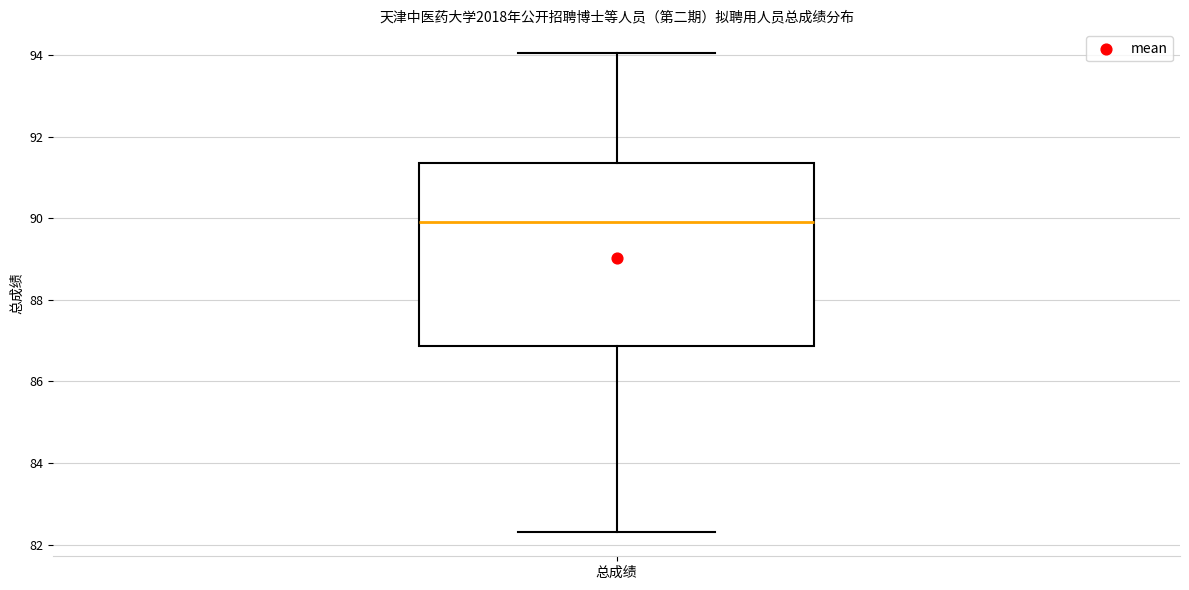

Transcribe this box plot: give where the median line is, the range the box spans, and where the two whiskers end, as read against the y-axis. The values are not printed on the chart, so give them approximately, as read against the axis.

median 90.0, box 86.8 to 91.4, whiskers 82.4 to 94.0